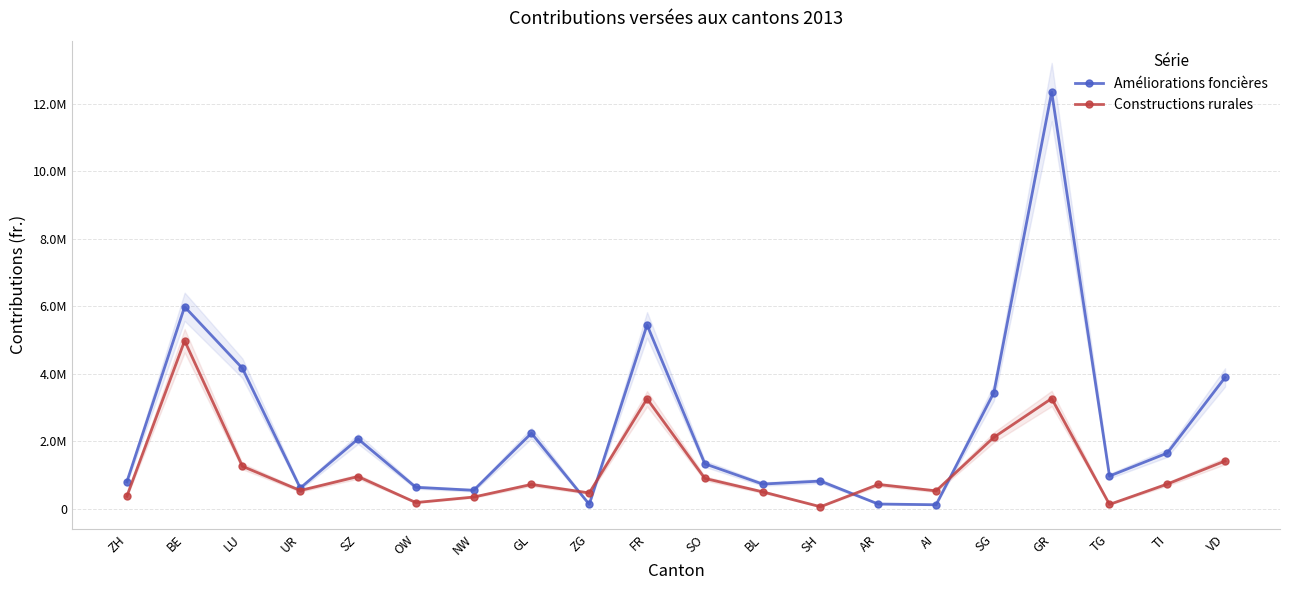

Where do Constructions rurales and Améliorations foncières first cross each other?

GL and ZG